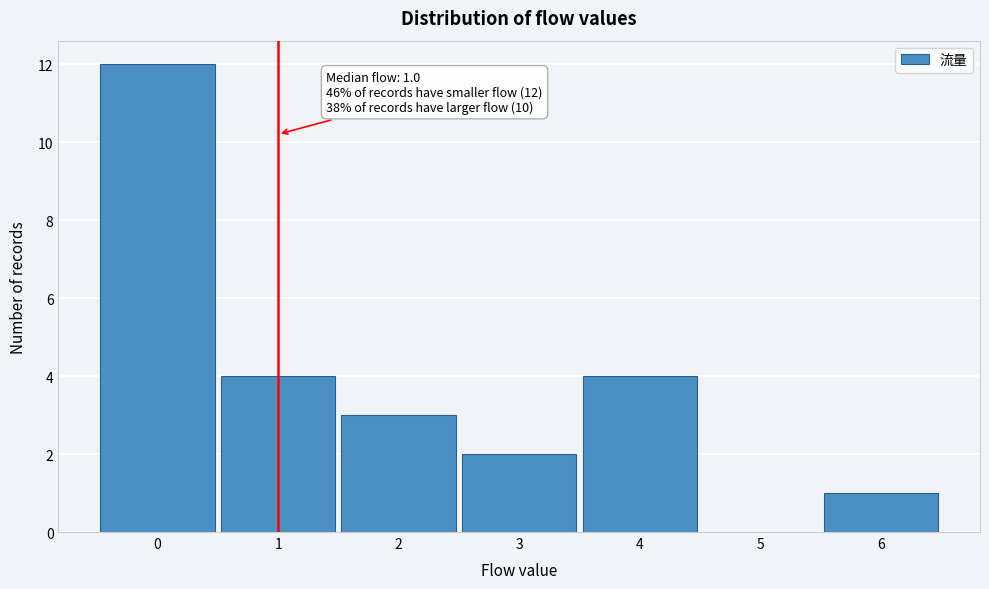

Which range on the x-axis has the tallest bar?

-0.5 to 0.5